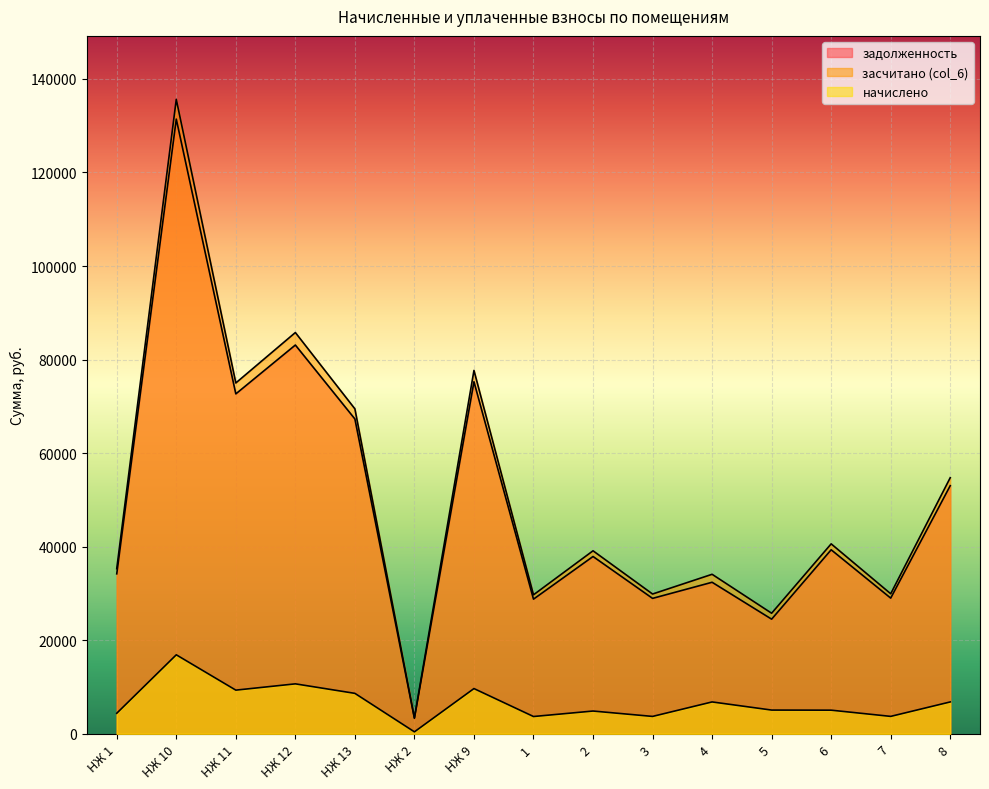

Count the number of categories in the chart.

15